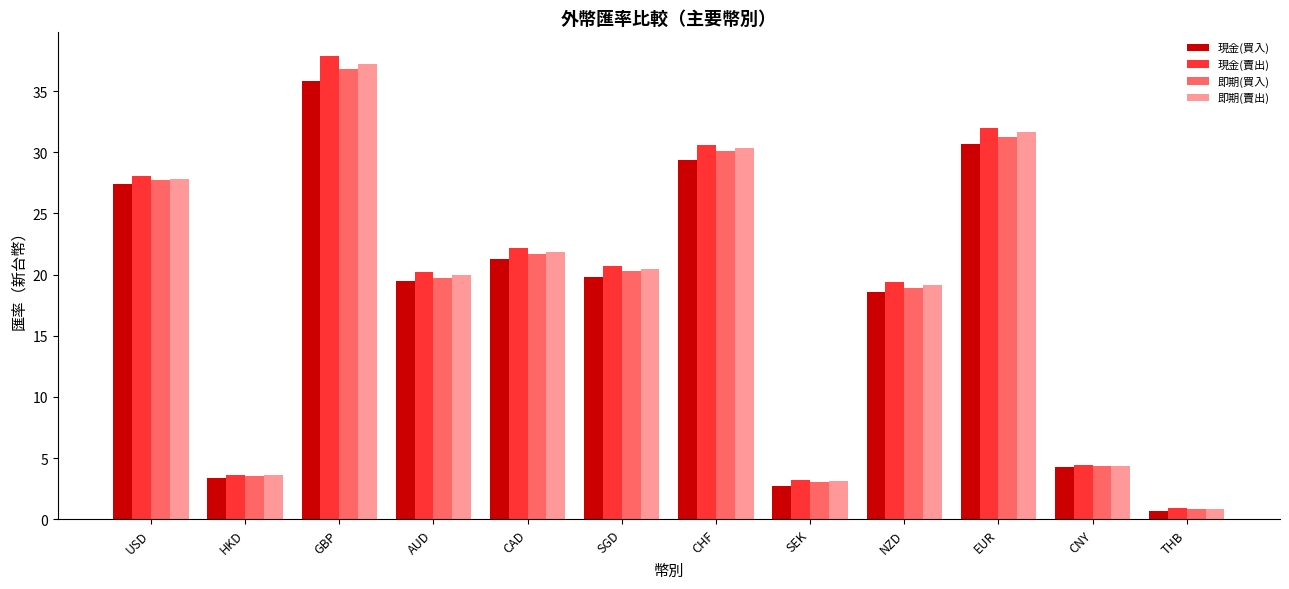

What is the difference between the highest and lowest values at SGD?

0.9